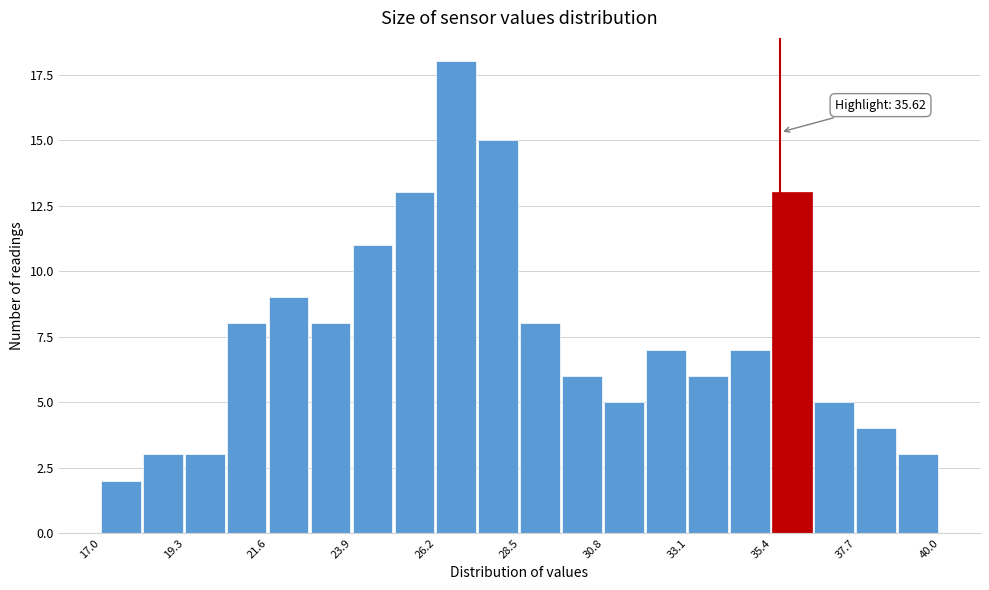

Read against the x-axis, roughly where is the centre of the tallest bar?

26.5